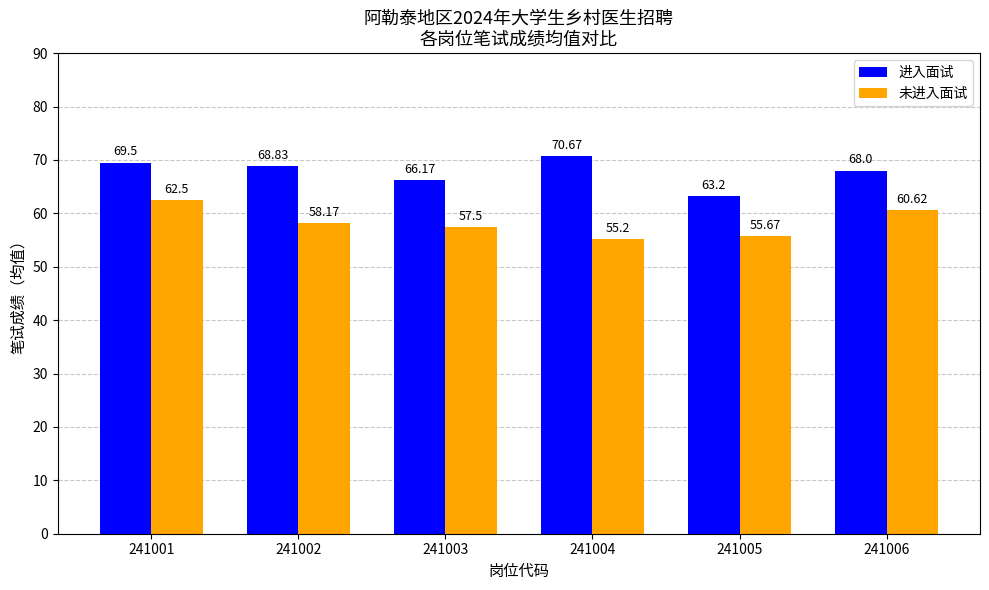

Reading left to right, extract all data points from this chart.

进入面试: 69.5	68.8	66.2	70.7	63.2	68.0
未进入面试: 62.5	58.2	57.5	55.2	55.7	60.6